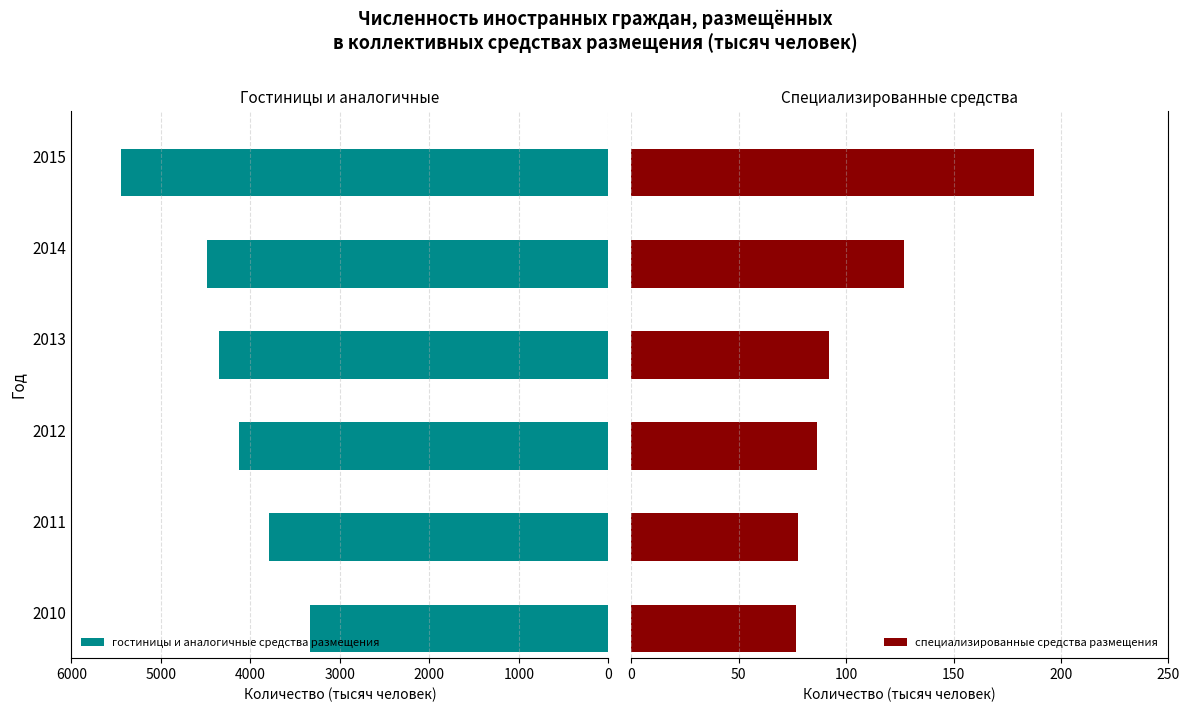

What is the lowest value of the гостиницы и аналогичные средства размещения series?

3336.7